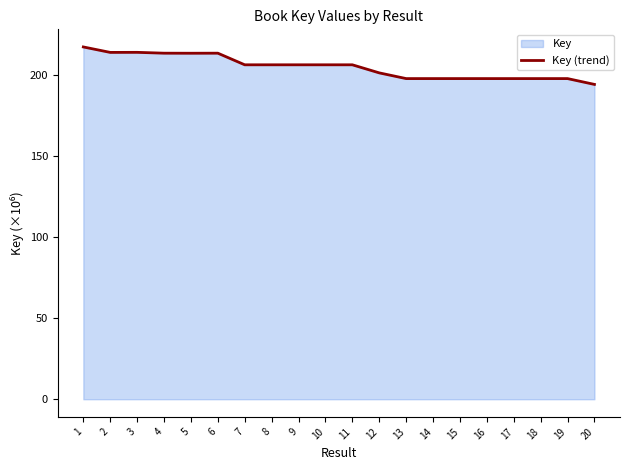

List the labels in order of value, smallest first.

20, 19, 18, 16, 14, 17, 15, 13, 12, 9, 10, 7, 8, 11, 5, 4, 6, 2, 3, 1